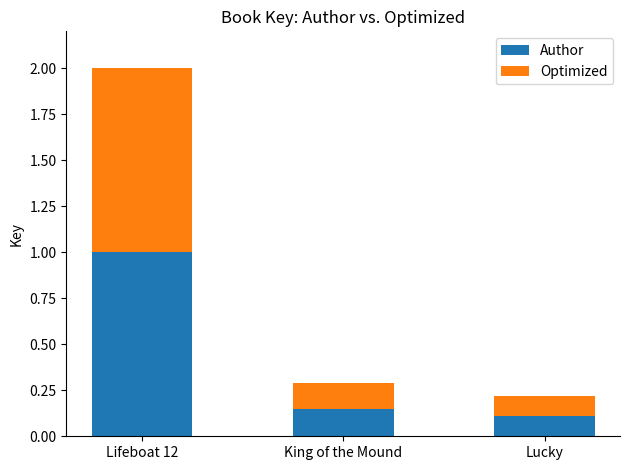

What is the value of the Author bar at the 1st from the left?

1.0